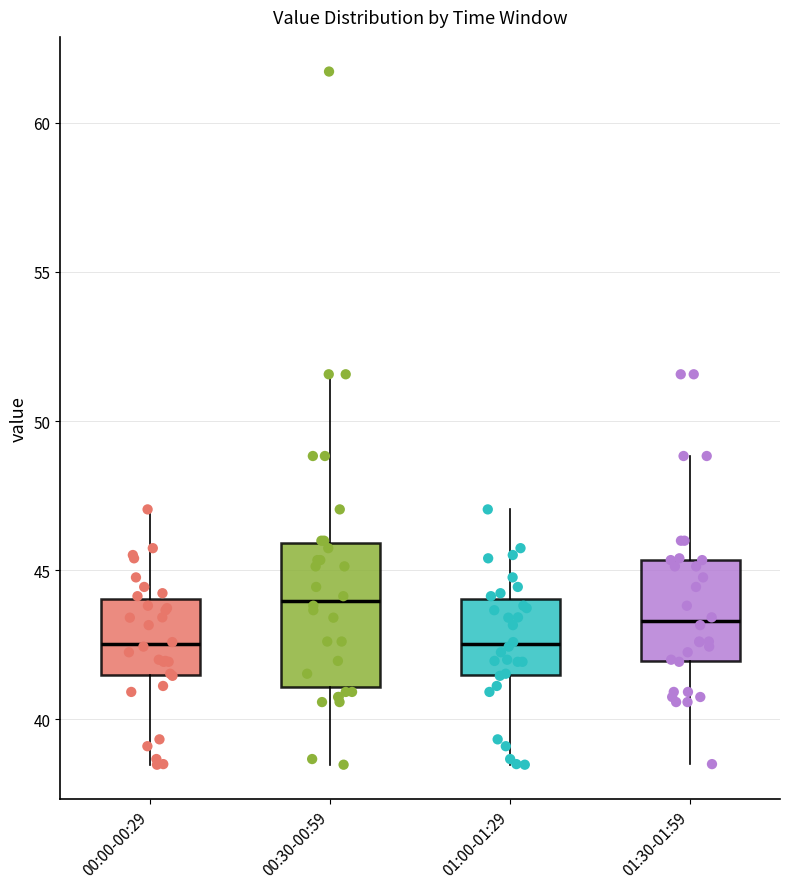

Reading left to right, transcribe this box plot: for each box, give where its median line is, the range the box spans, and where its two whiskers end, as read against the y-axis. The values are not printed on the chart, so give them approximately, as read against the axis.

00:00-00:29: median 42.5, box 41.5 to 44.0, whiskers 38.5 to 47.0
00:30-00:59: median 44.0, box 41.0 to 46.0, whiskers 38.5 to 51.5
01:00-01:29: median 42.5, box 41.5 to 44.0, whiskers 38.5 to 47.0
01:30-01:59: median 43.5, box 42.0 to 45.5, whiskers 38.5 to 49.0